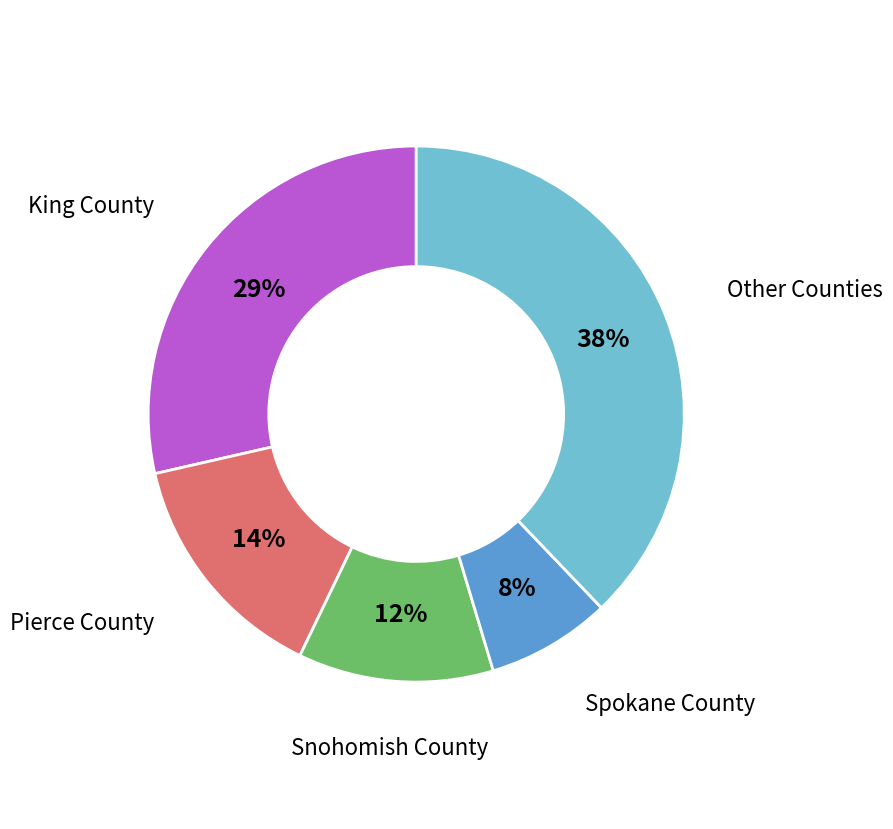

Is it true that King County is 23% of the pie?

False